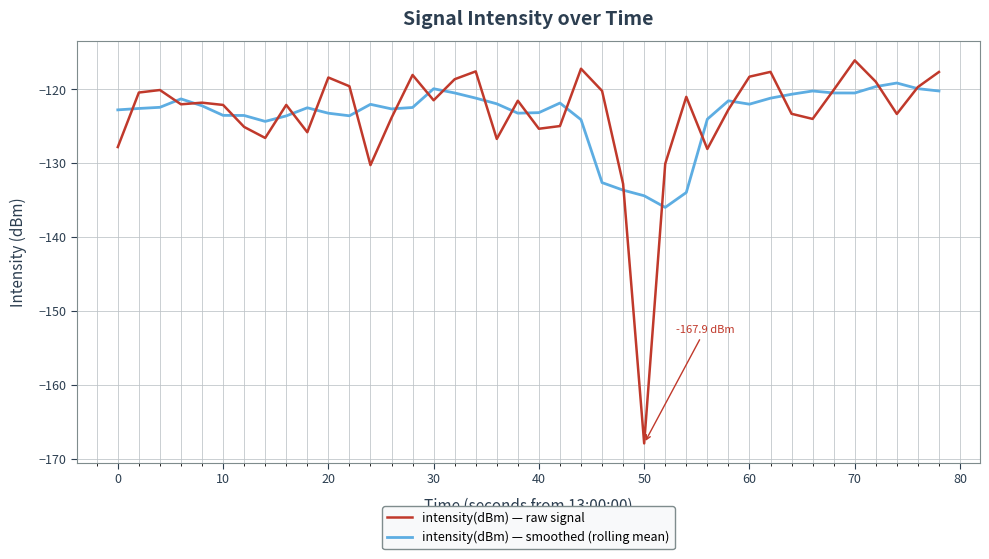

What is the difference between the second highest and second lowest values in the intensity(dBm) — raw signal series?

15.6